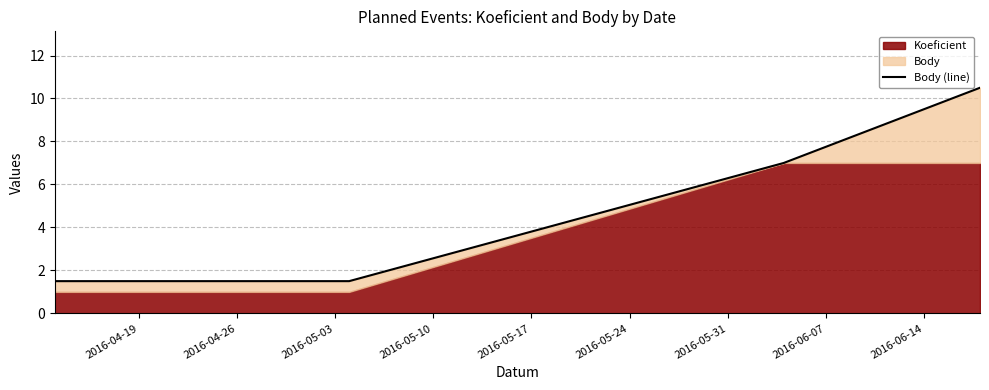

What is the difference between the maximum and second lowest values?

9.0